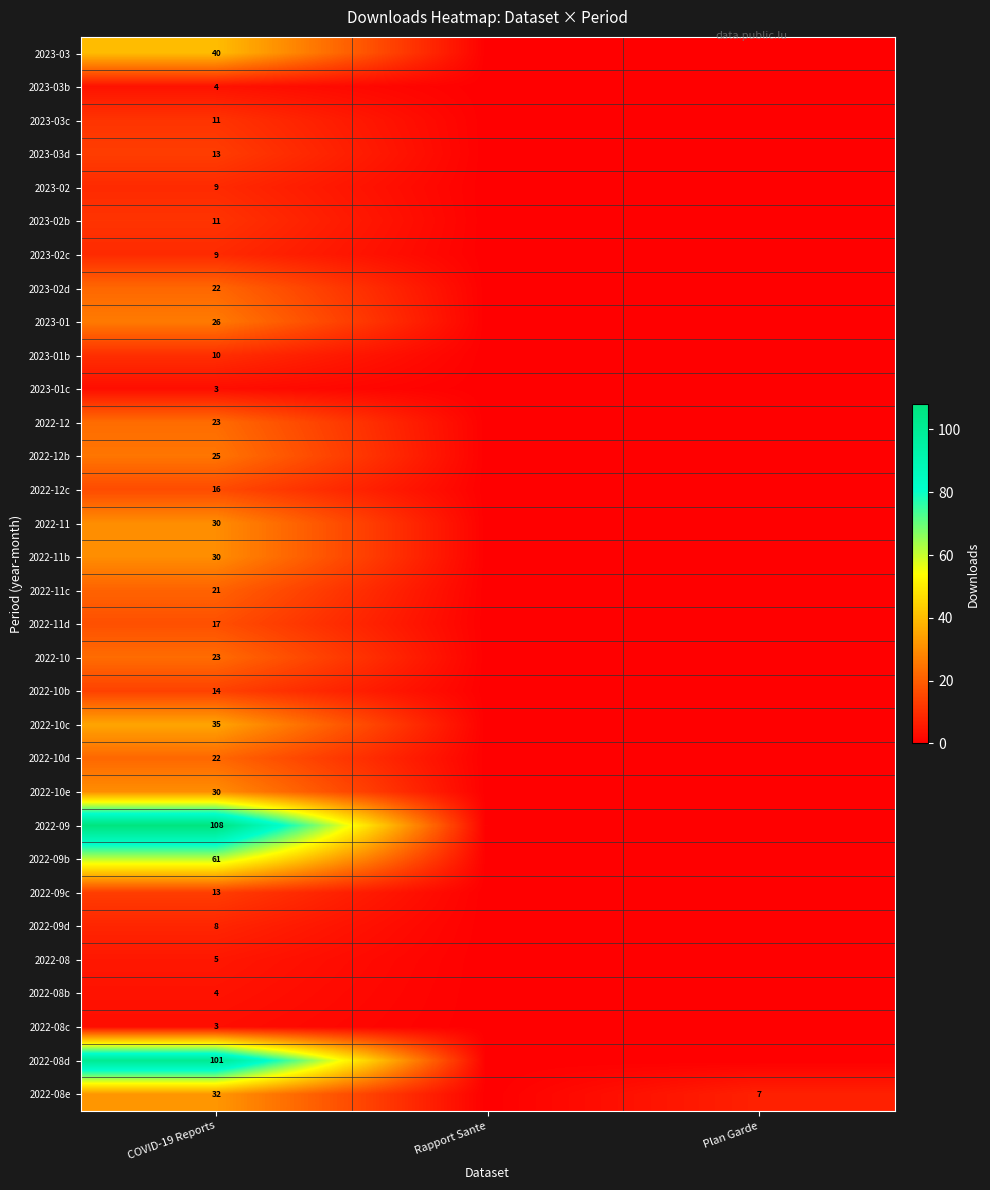

True or false: 2022-10 has a value of -10 at Rapport Sante.

False